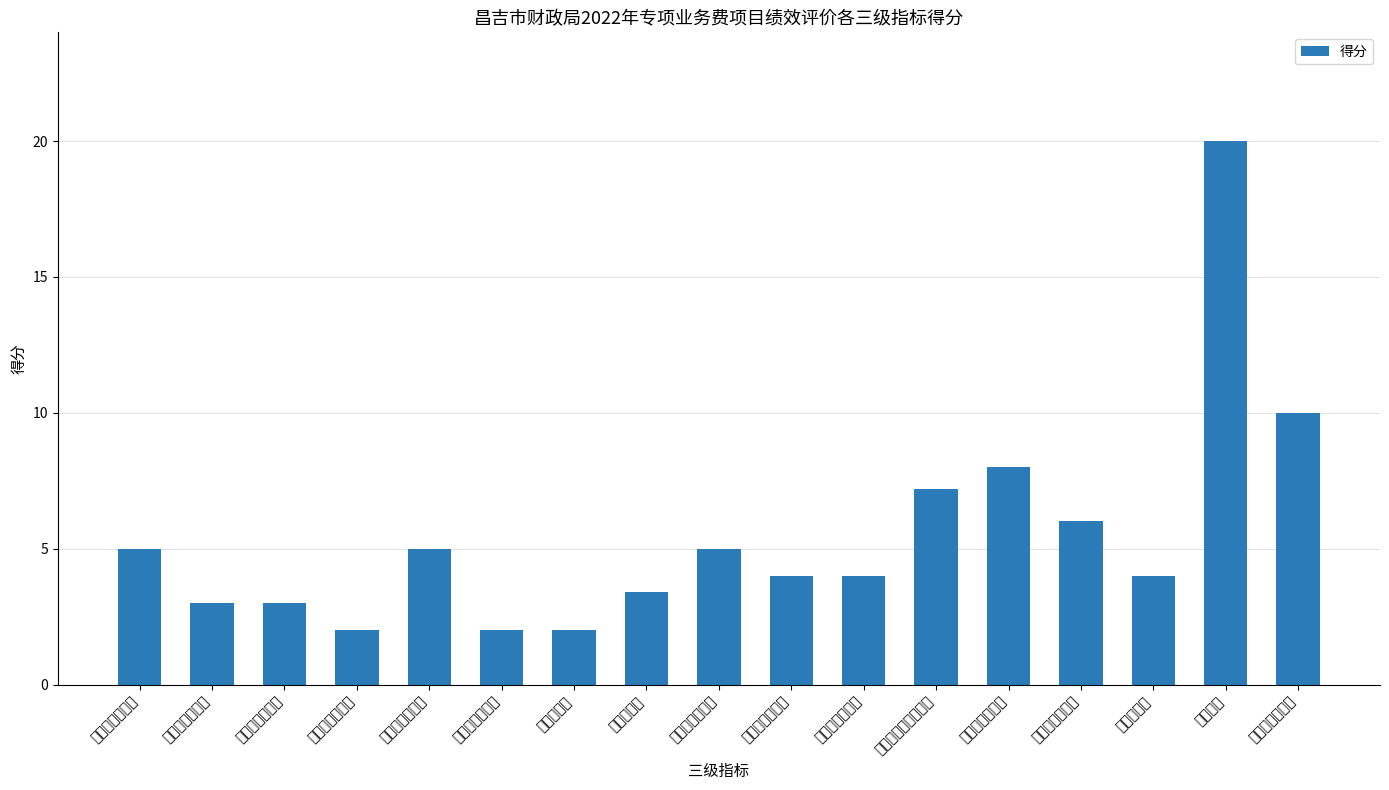

What is the smallest value displayed?

2.0